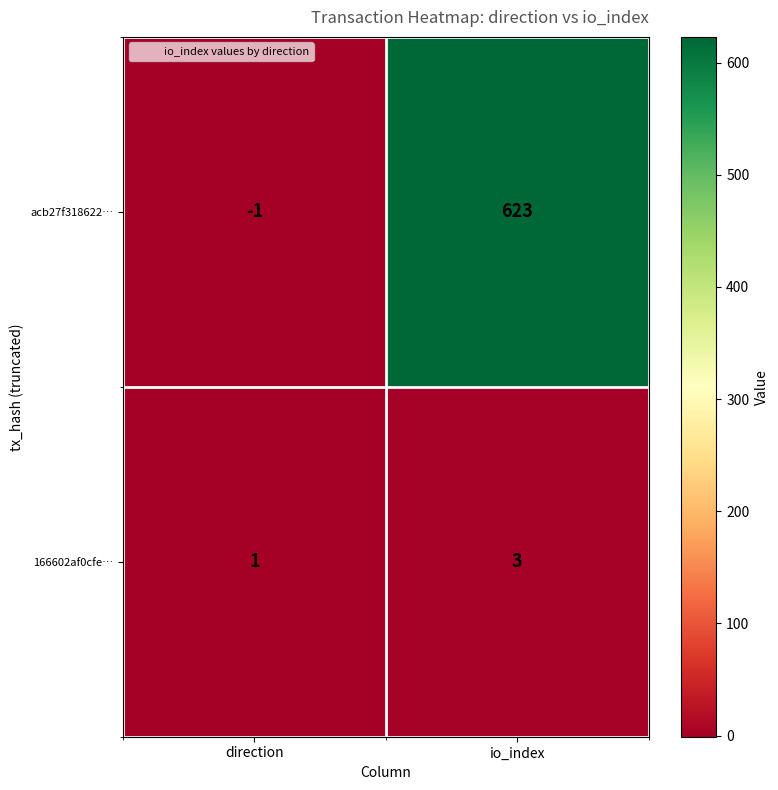

Which series has the widest spread of values?

acb27f318622…